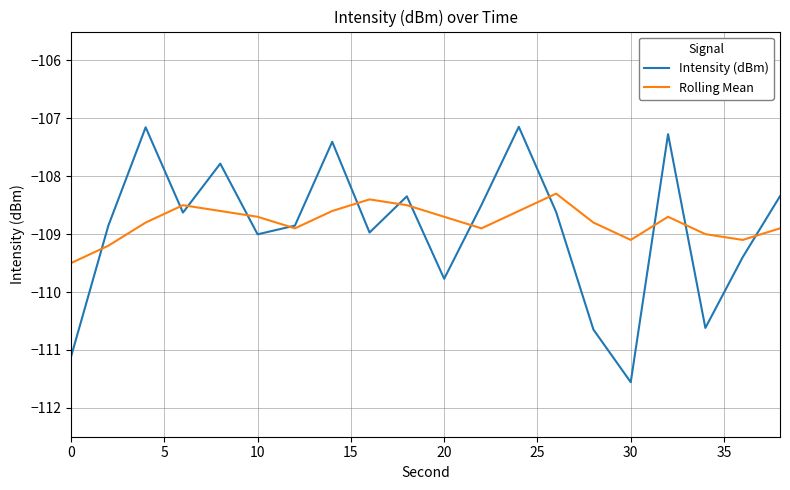

What is the minimum value for Rolling Mean?

-109.5